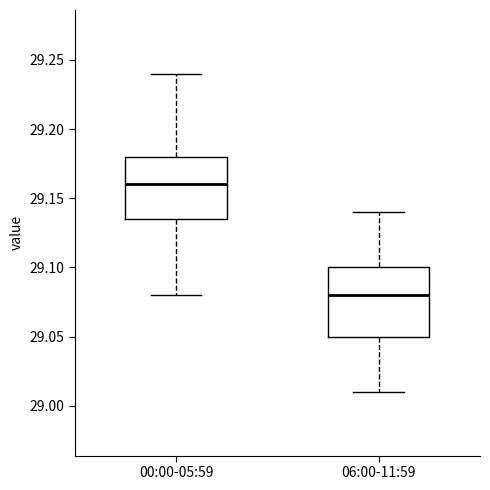

Reading left to right, transcribe this box plot: for each box, give where its median line is, the range the box spans, and where its two whiskers end, as read against the y-axis. The values are not printed on the chart, so give them approximately, as read against the axis.

00:00-05:59: median 29.160, box 29.135 to 29.180, whiskers 29.080 to 29.240
06:00-11:59: median 29.080, box 29.050 to 29.100, whiskers 29.010 to 29.140